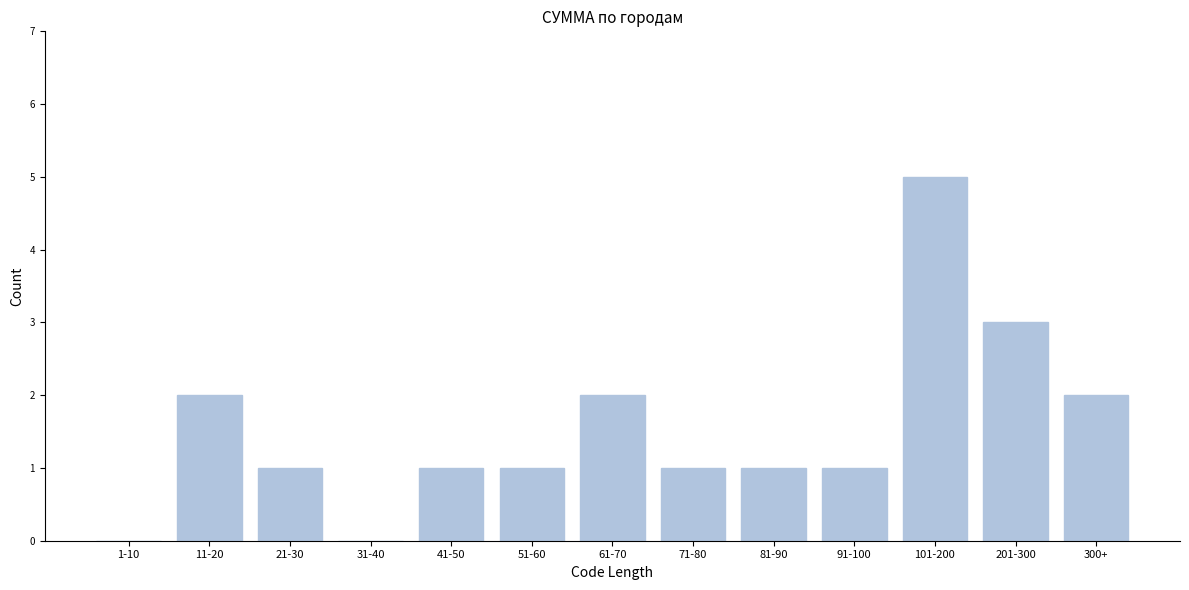

Reading right to left, what are all the values shown in this chart?

300+=2	201-300=3	101-200=5	91-100=1	81-90=1	71-80=1	61-70=2	51-60=1	41-50=1	31-40=0	21-30=1	11-20=2	1-10=0